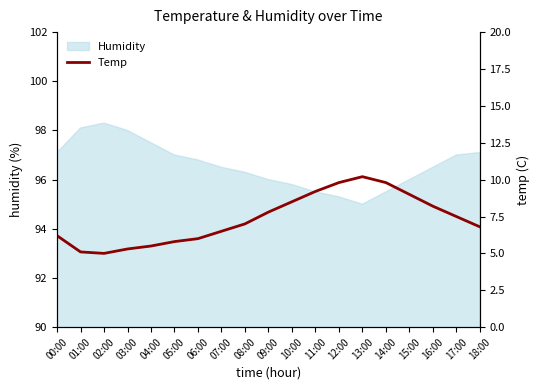

Reading left to right, list all the values displayed in this chart.

00:00=6.2	01:00=5.1	02:00=5.0	03:00=5.3	04:00=5.5	05:00=5.8	06:00=6.0	07:00=6.5	08:00=7.0	09:00=7.8	10:00=8.5	11:00=9.2	12:00=9.8	13:00=10.2	14:00=9.8	15:00=9.0	16:00=8.2	17:00=7.5	18:00=6.8